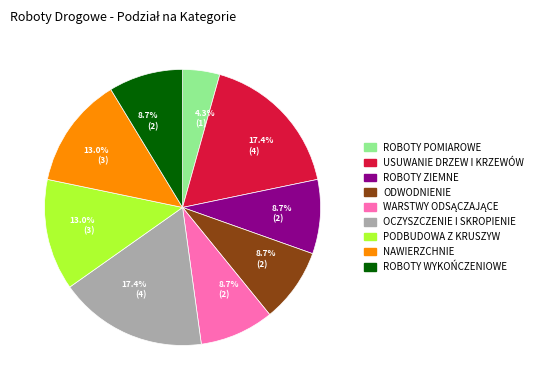

Is there any slice that represents more than half of the pie?

No